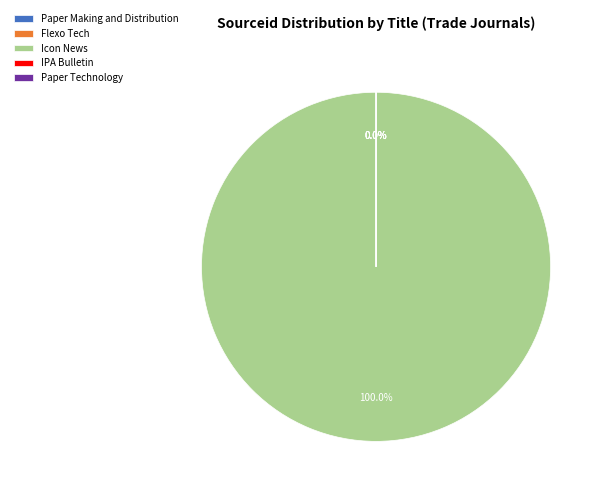

The IPA Bulletin slice represents 7% of the pie. True or false?

False